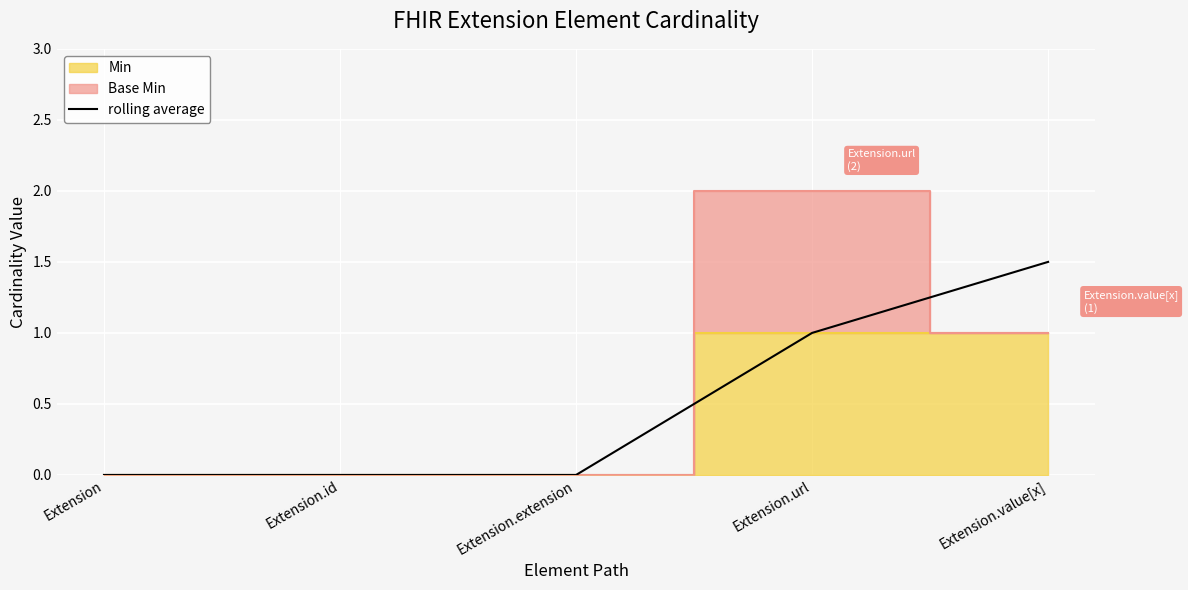

The value at Extension.extension is 0.0. True or false?

True